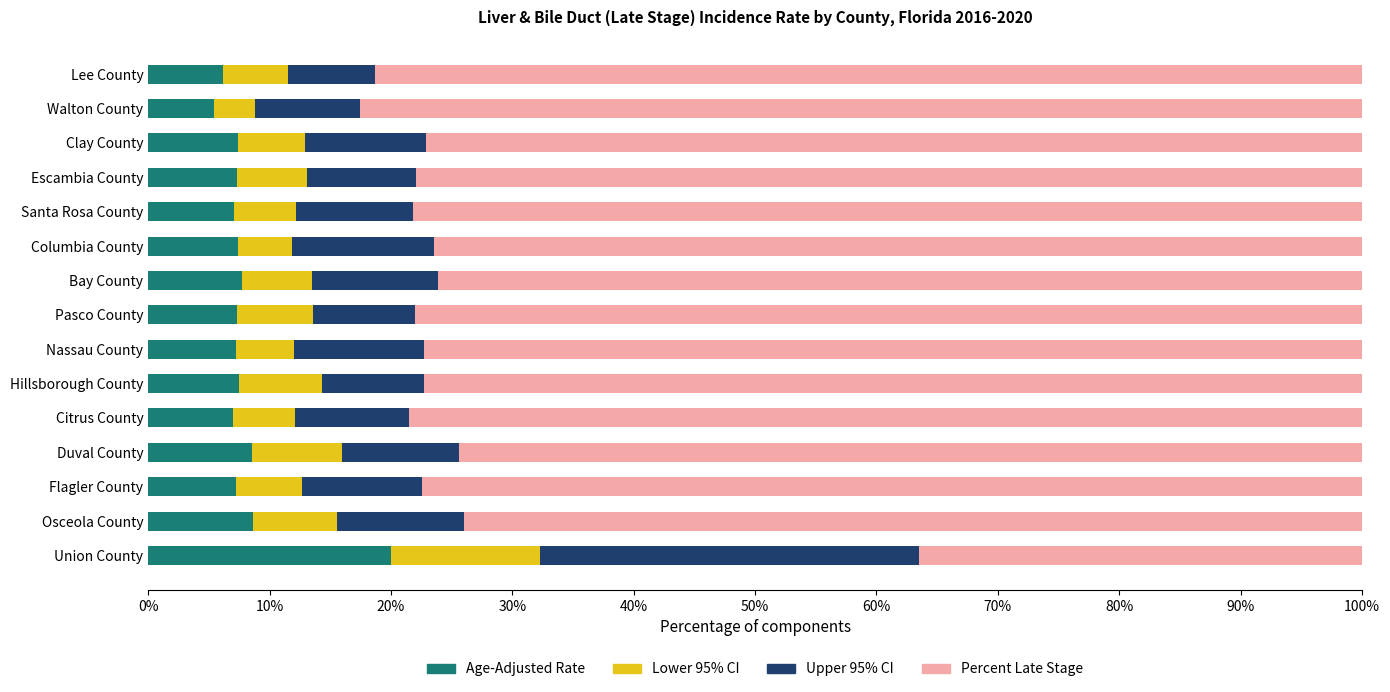

What value does the Age-Adjusted Rate series have at Duval County?

8.5